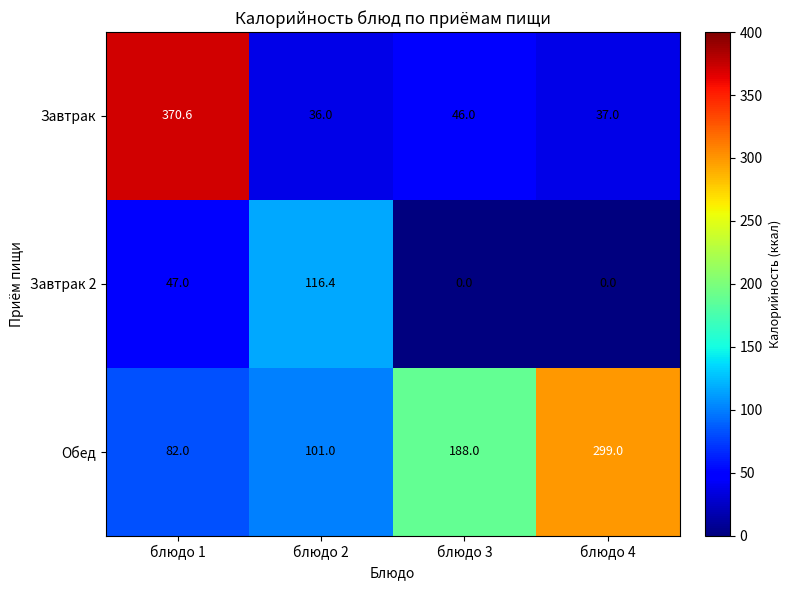

Is it true that Завтрак equals 189.0 at блюдо 1?

False